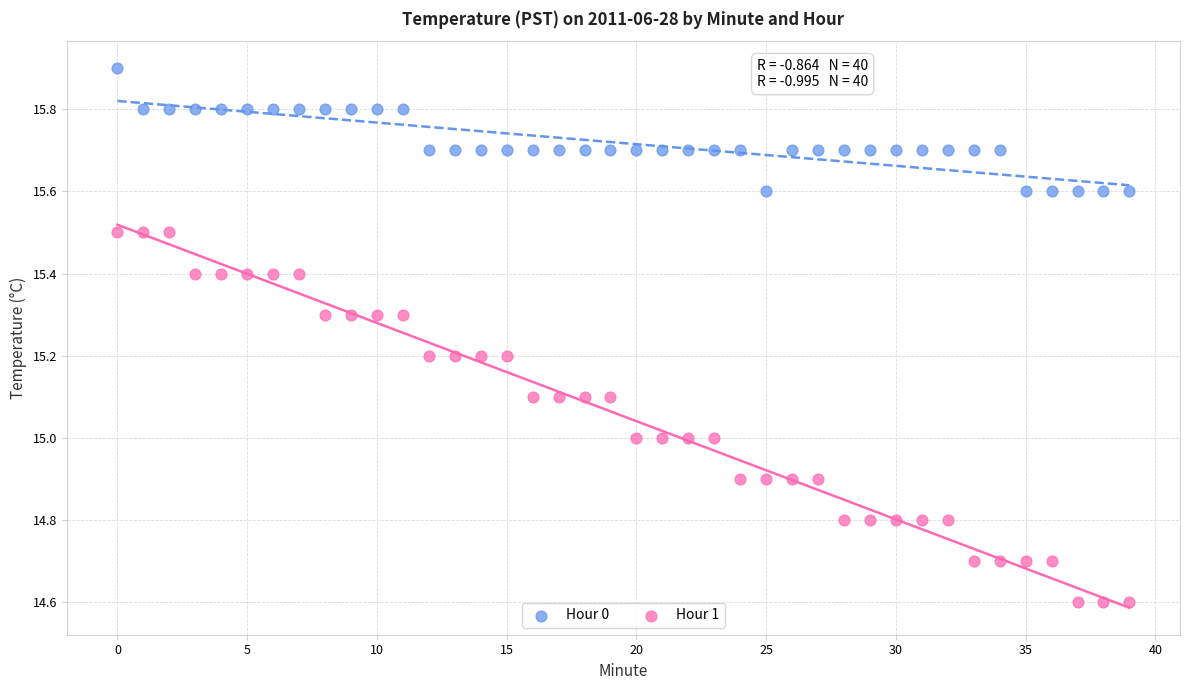

Across all data points, what is the range of Y values (max minus min)?

1.3